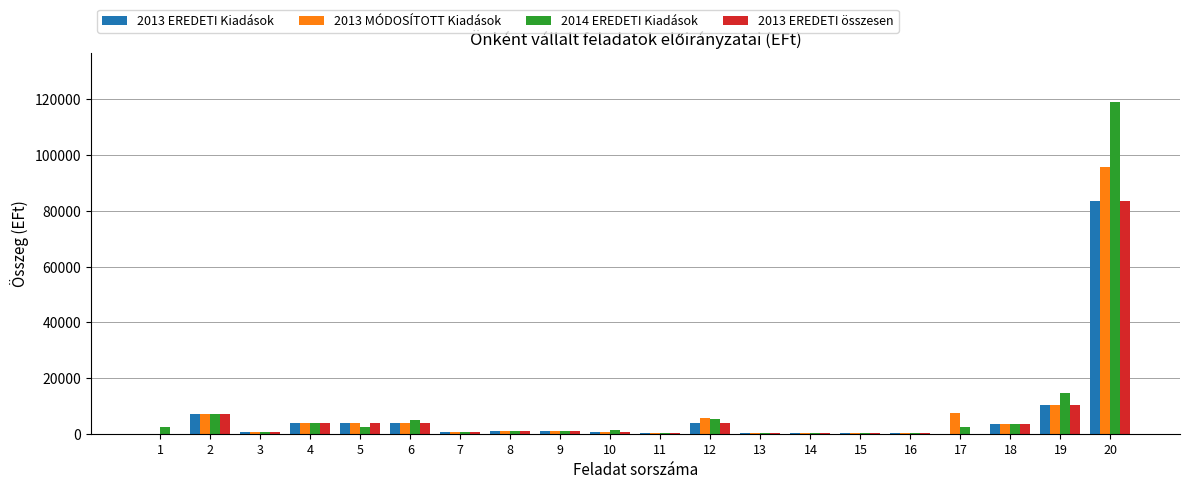

What is the sum of the 2013 MÓDOSÍTOTT Kiadások values at 1 and 14?

200